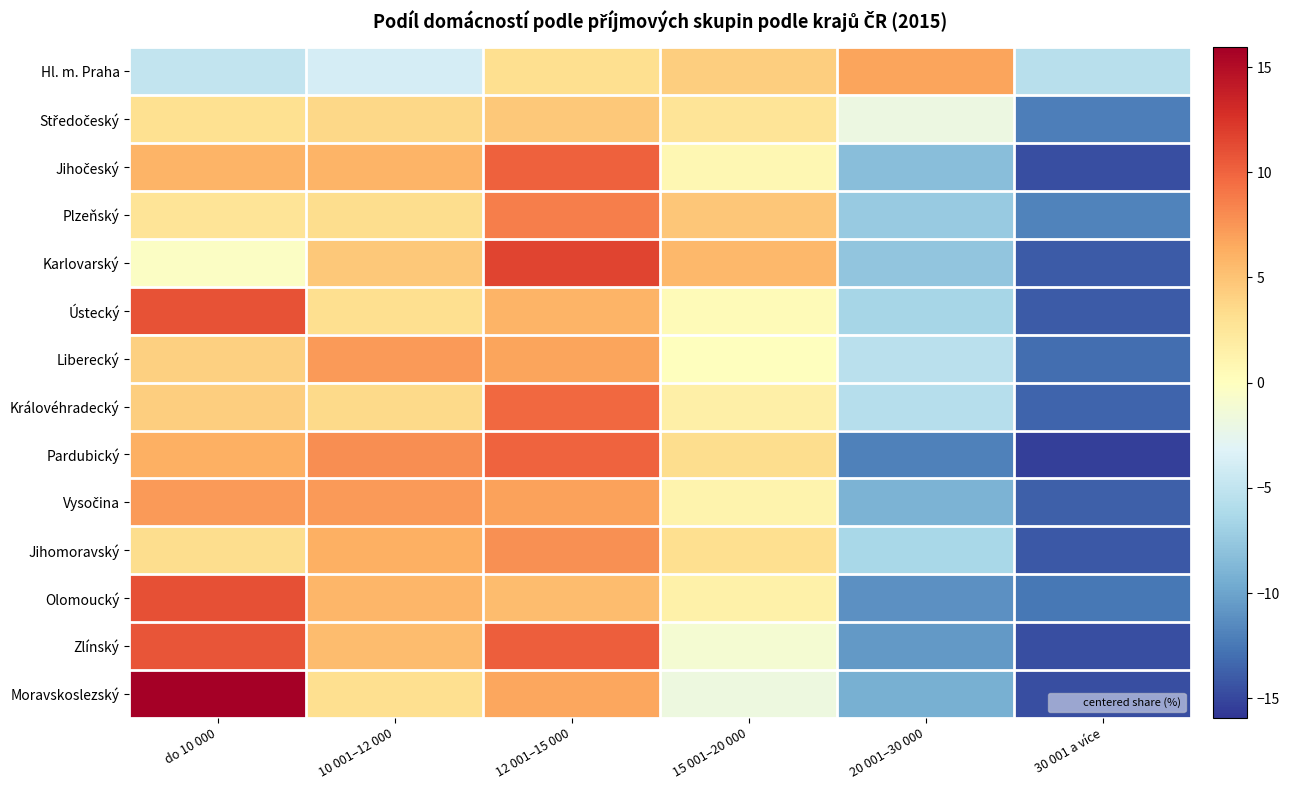

How many data points does each series have?

6